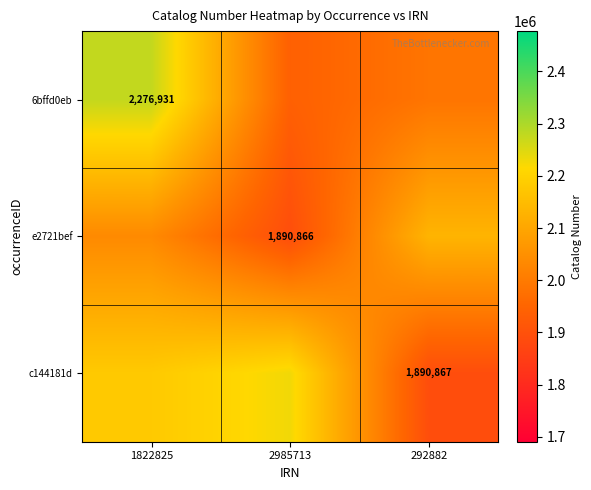

At which label does e2721bef reach its peak?

292882